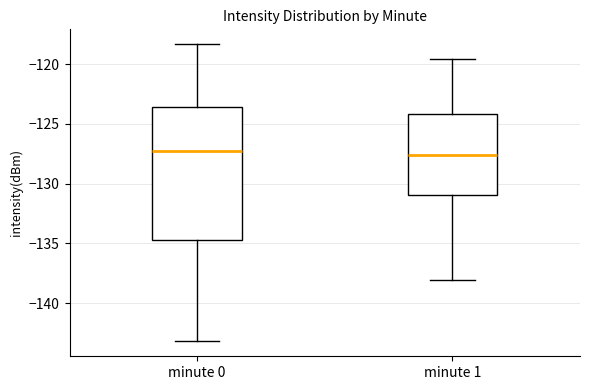

Reading left to right, transcribe this box plot: for each box, give where its median line is, the range the box spans, and where its two whiskers end, as read against the y-axis. The values are not printed on the chart, so give them approximately, as read against the axis.

minute 0: median -127.0, box -134.5 to -123.5, whiskers -143.0 to -118.5
minute 1: median -127.5, box -131.0 to -124.0, whiskers -138.0 to -119.5